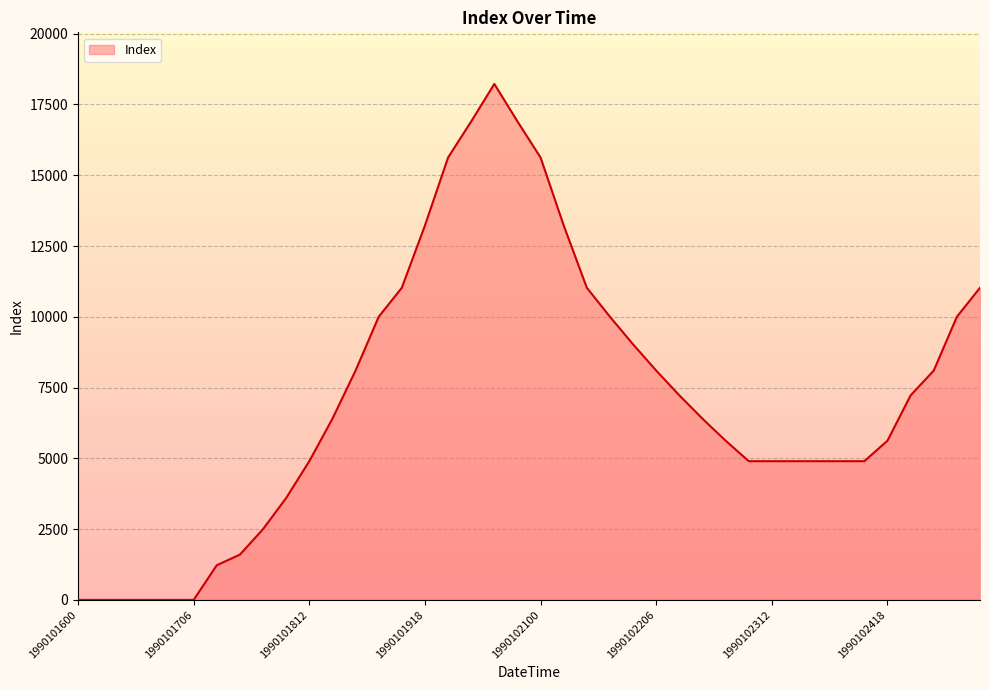

What is the maximum value shown in the chart?

18225